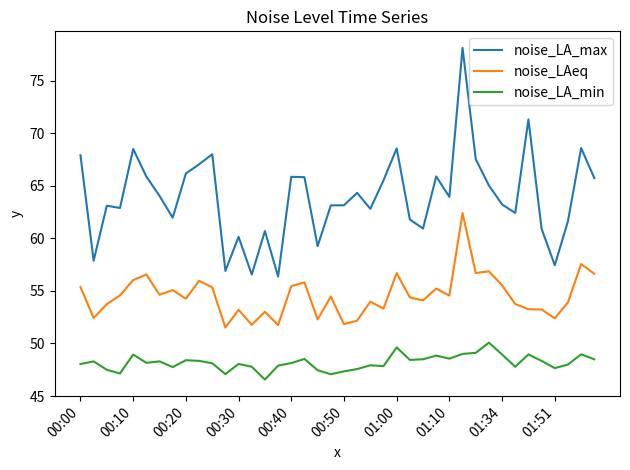

Which series has the largest total across all categories?

noise_LA_max